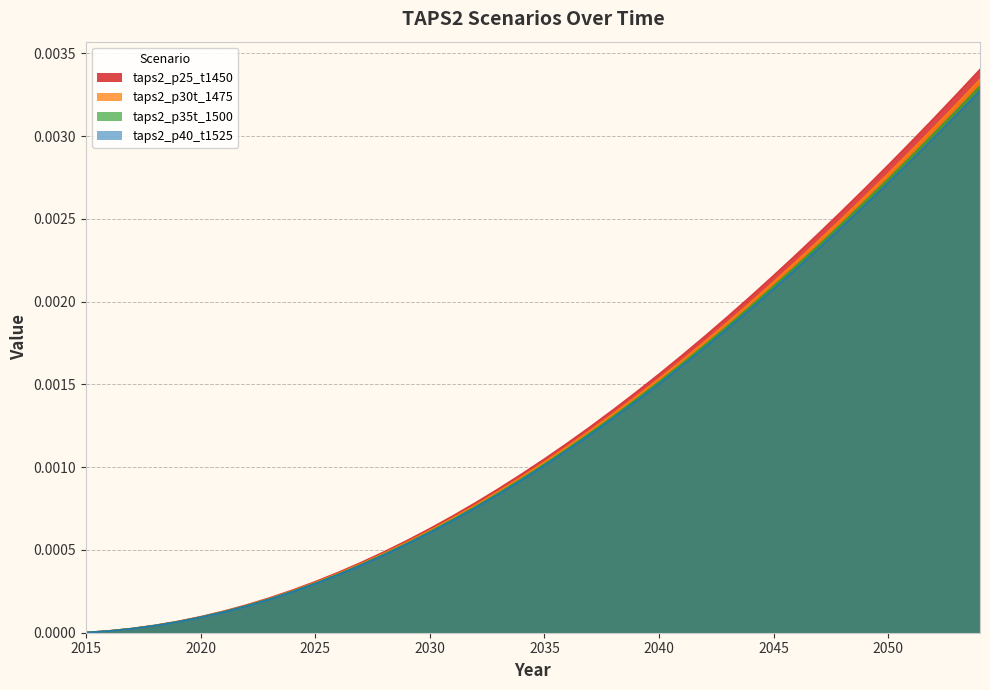

Reading left to right, list all the values displayed in this chart.

taps2_p25_t1450: 0.0	0.0	0.0	0.0	0.0	0.0	0.0	0.0	0.0	0.0	0.0	0.0	0.0	0.0	0.0	0.0	0.0	0.0	0.0	0.0	0.0	0.0	0.0	0.0	0.0	0.0	0.0	0.0	0.0	0.0	0.0	0.0	0.0	0.0	0.0	0.0	0.0	0.0	0.0	0.0
taps2_p30t_1475: 0.0	0.0	0.0	0.0	0.0	0.0	0.0	0.0	0.0	0.0	0.0	0.0	0.0	0.0	0.0	0.0	0.0	0.0	0.0	0.0	0.0	0.0	0.0	0.0	0.0	0.0	0.0	0.0	0.0	0.0	0.0	0.0	0.0	0.0	0.0	0.0	0.0	0.0	0.0	0.0
taps2_p35t_1500: 0.0	0.0	0.0	0.0	0.0	0.0	0.0	0.0	0.0	0.0	0.0	0.0	0.0	0.0	0.0	0.0	0.0	0.0	0.0	0.0	0.0	0.0	0.0	0.0	0.0	0.0	0.0	0.0	0.0	0.0	0.0	0.0	0.0	0.0	0.0	0.0	0.0	0.0	0.0	0.0
taps2_p40_t1525: 0.0	0.0	0.0	0.0	0.0	0.0	0.0	0.0	0.0	0.0	0.0	0.0	0.0	0.0	0.0	0.0	0.0	0.0	0.0	0.0	0.0	0.0	0.0	0.0	0.0	0.0	0.0	0.0	0.0	0.0	0.0	0.0	0.0	0.0	0.0	0.0	0.0	0.0	0.0	0.0